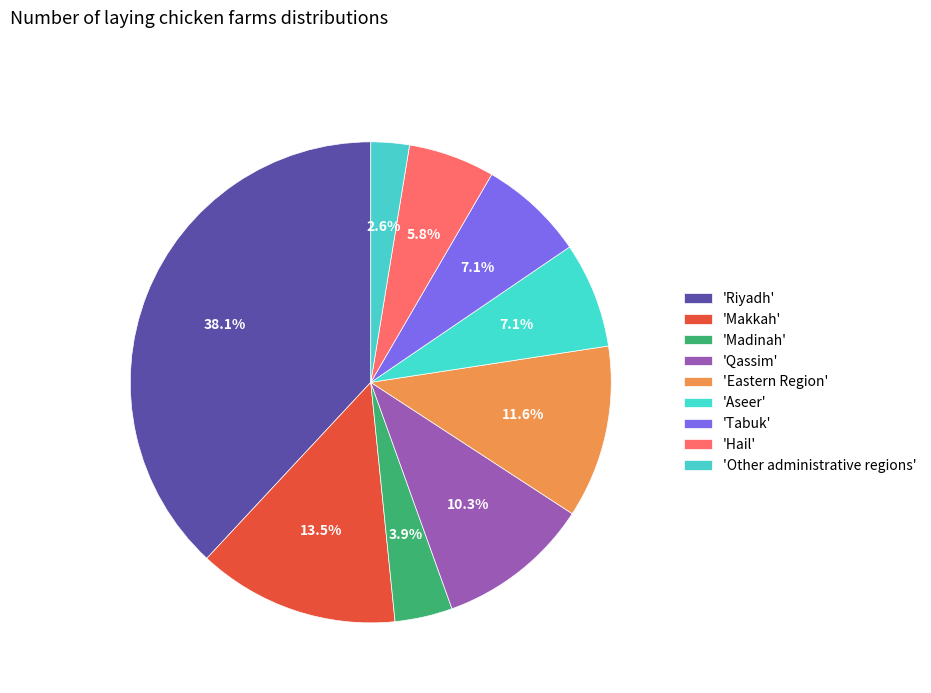

Rank the categories by value from highest to lowest.

Riyadh, Makkah, Eastern Region, Qassim, Aseer, Tabuk, Hail, Madinah, Other administrative regions